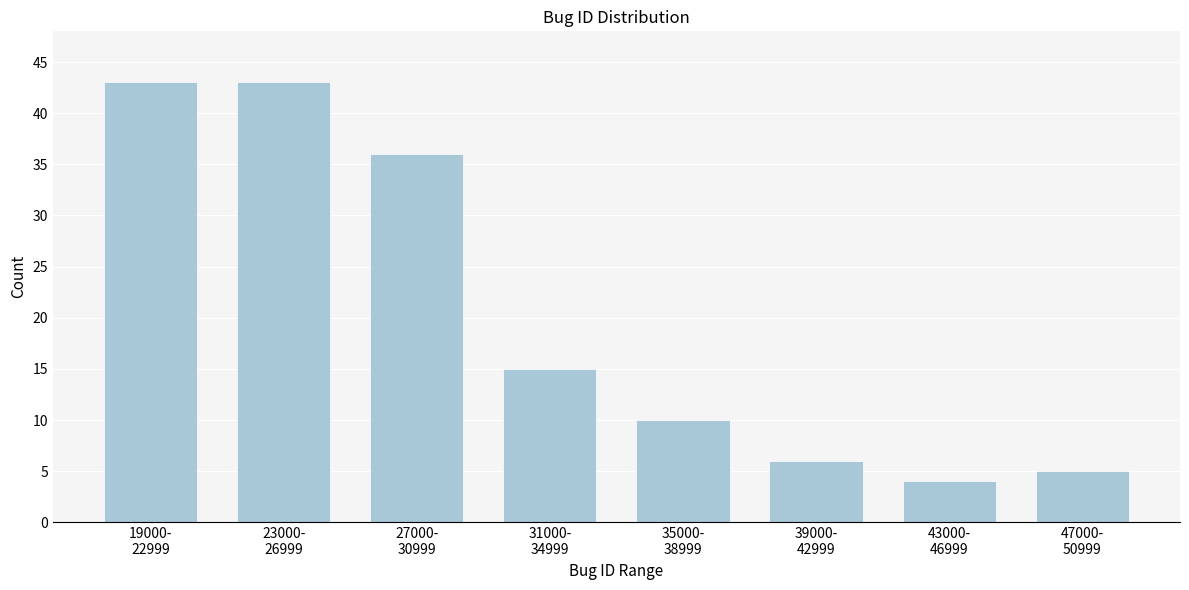

Reading right to left, extract all data points from this chart.

5	4	6	10	15	36	43	43